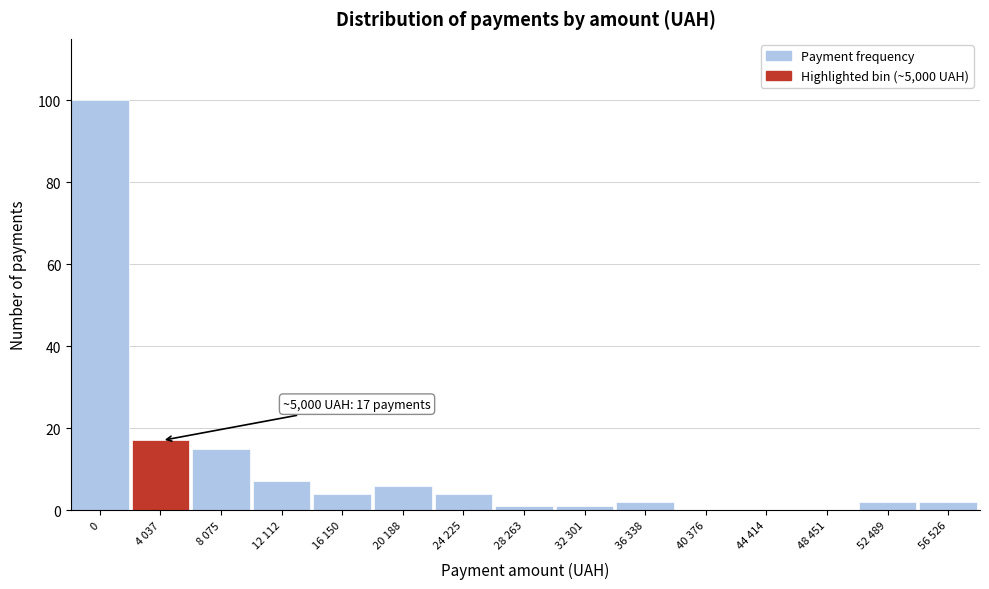

Reading right to left, transcribe all the data shown in this chart.

56 526=2	52 489=2	48 451=0	44 414=0	40 376=0	36 338=2	32 301=1	28 263=1	24 225=4	20 188=6	16 150=4	12 112=7	8 075=15	4 037=17	0=100